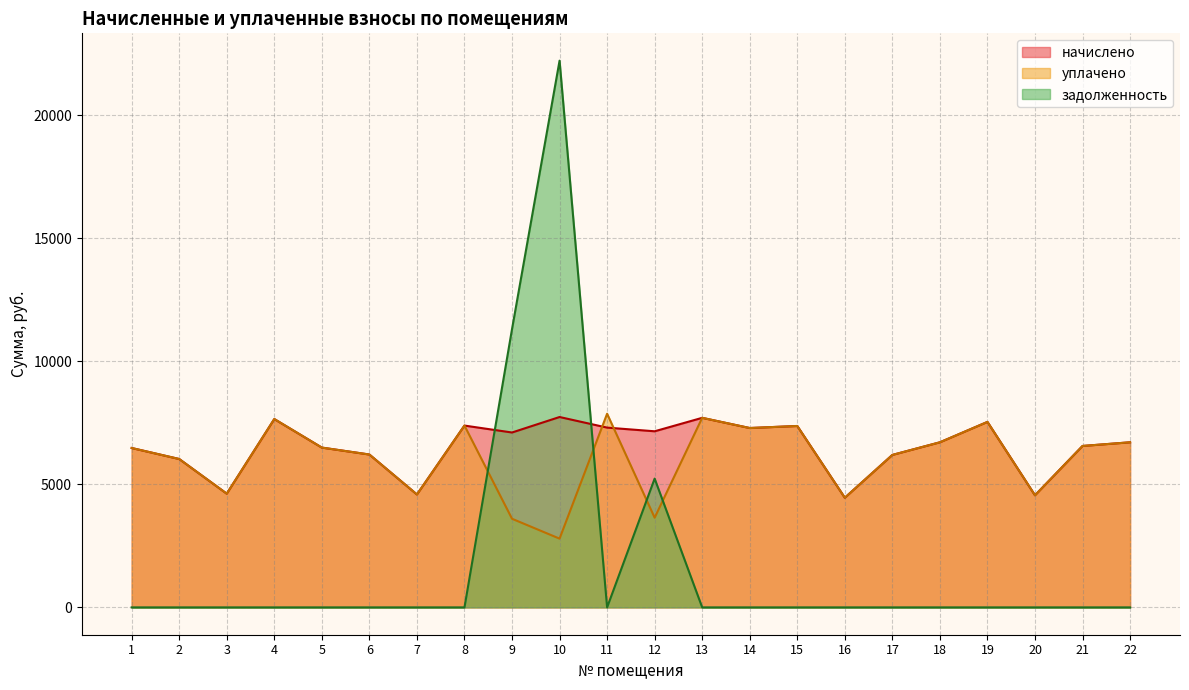

Reading left to right, list all the values displayed in this chart.

начислено: 1=6475.0	2=6027.8	3=4620.2	4=7650.7	5=6491.5	6=6210.0	7=4587.1	8=7385.8	9=7104.4	10=7733.5	11=7303.0	12=7153.9	13=7700.4	14=7286.4	15=7369.2	16=4454.6	17=6193.4	18=6706.8	19=7534.9	20=4554.0	21=6557.8	22=6706.8
уплачено: 1=6475.0	2=6027.8	3=4620.2	4=7652.5	5=6491.5	6=6210.0	7=4587.1	8=7385.8	9=3600.0	10=2793.0	11=7867.4	12=3643.5	13=7700.7	14=7286.4	15=7369.2	16=4454.6	17=6193.4	18=6706.8	19=7534.9	20=4554.0	21=6557.8	22=6706.8
задолженность: 1=0.0	2=0.0	3=0.0	4=0.0	5=0.0	6=0.0	7=0.0	8=0.0	9=11304.7	10=22209.7	11=0.0	12=5231.6	13=0.0	14=0.0	15=0.0	16=0.0	17=0.0	18=0.0	19=0.0	20=0.0	21=0.0	22=0.0